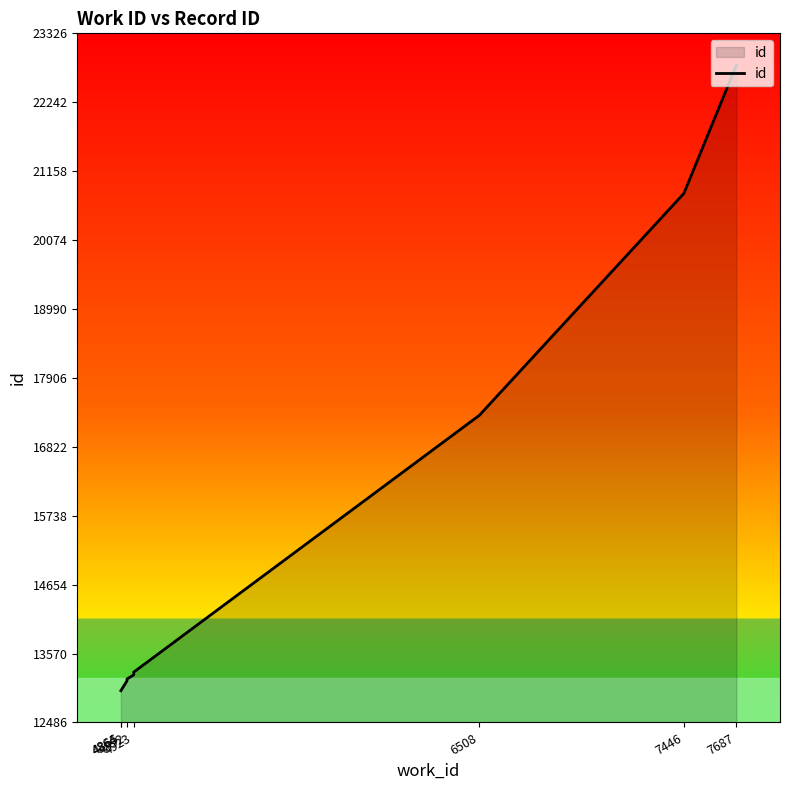

What is the value of the 6th point from the left?

13278